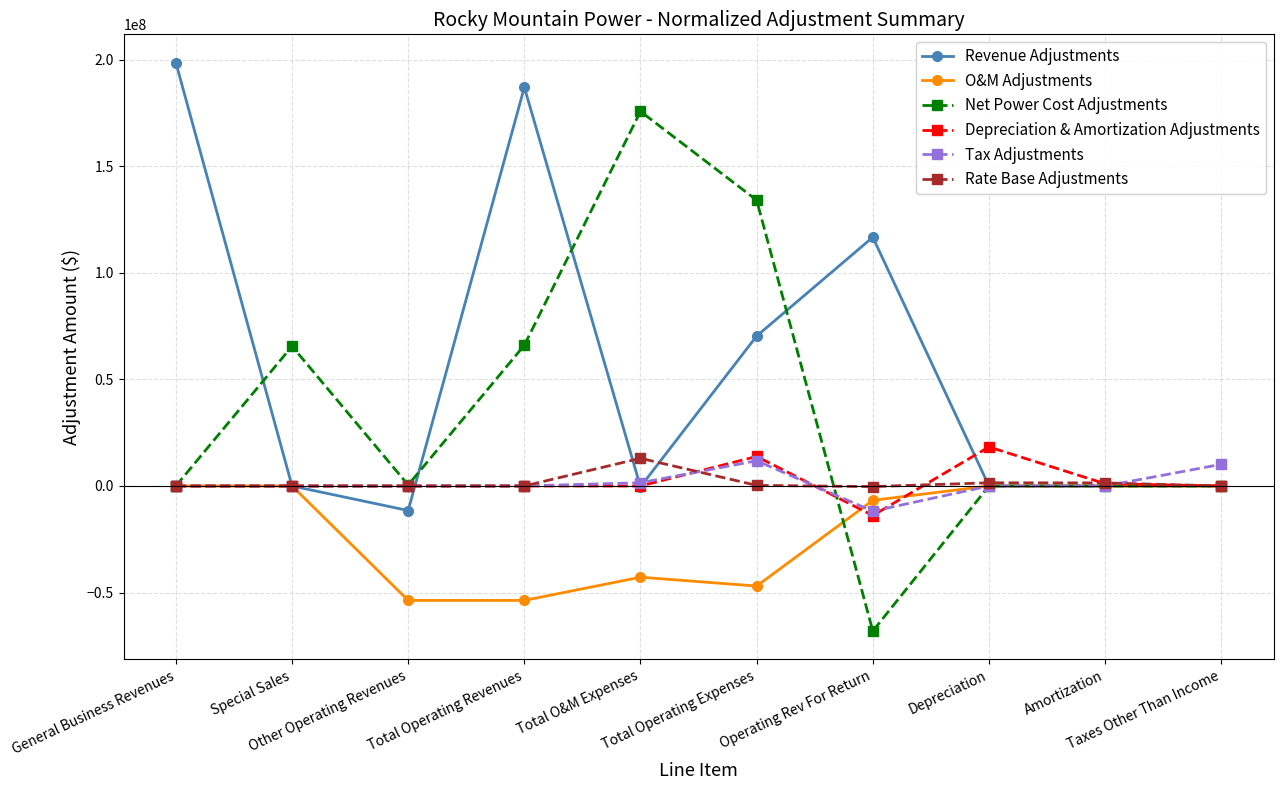

What is the difference between the maximum and second lowest values in the Rate Base Adjustments series?

12989245.9